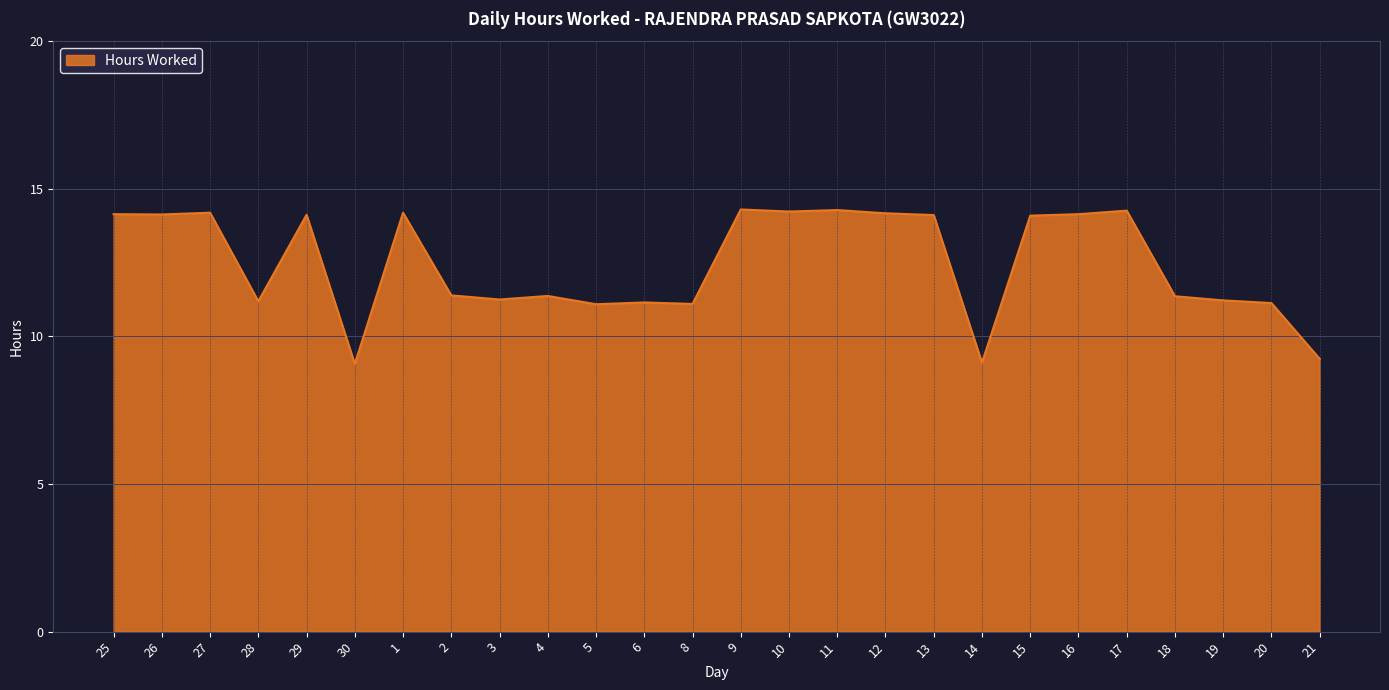

What position from the right is 25?

26